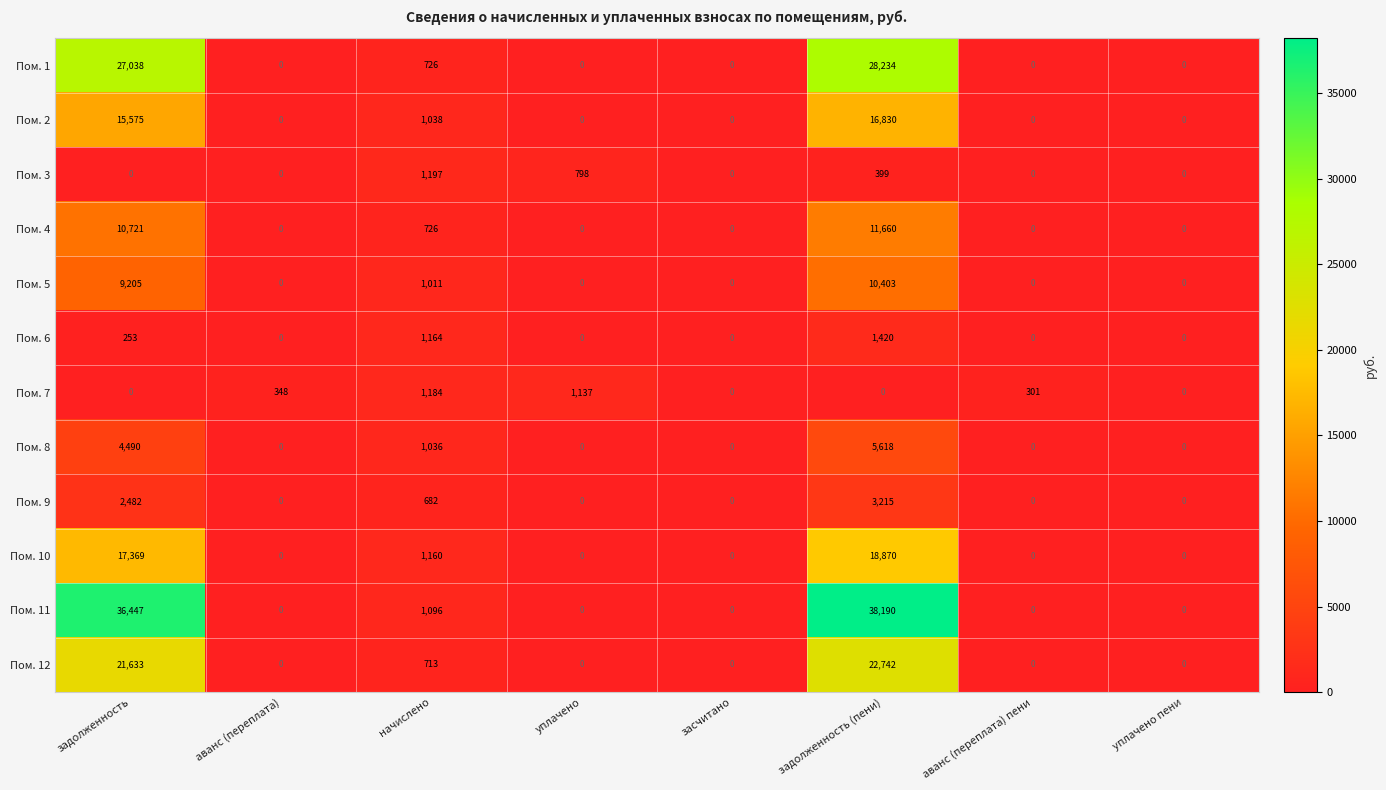

What is the total value across all series at задолженность?

145213